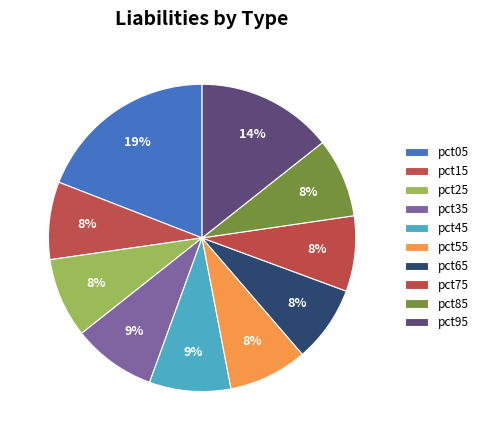

To the nearest percent, what portion does pct65 represent?

8%